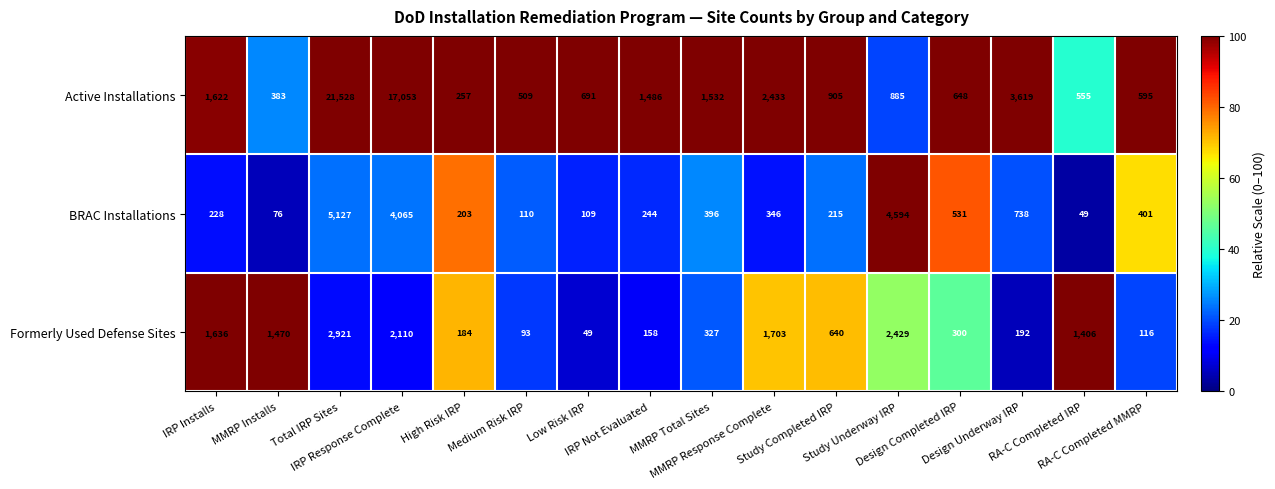

Which series has the largest total across all categories?

Active Installations